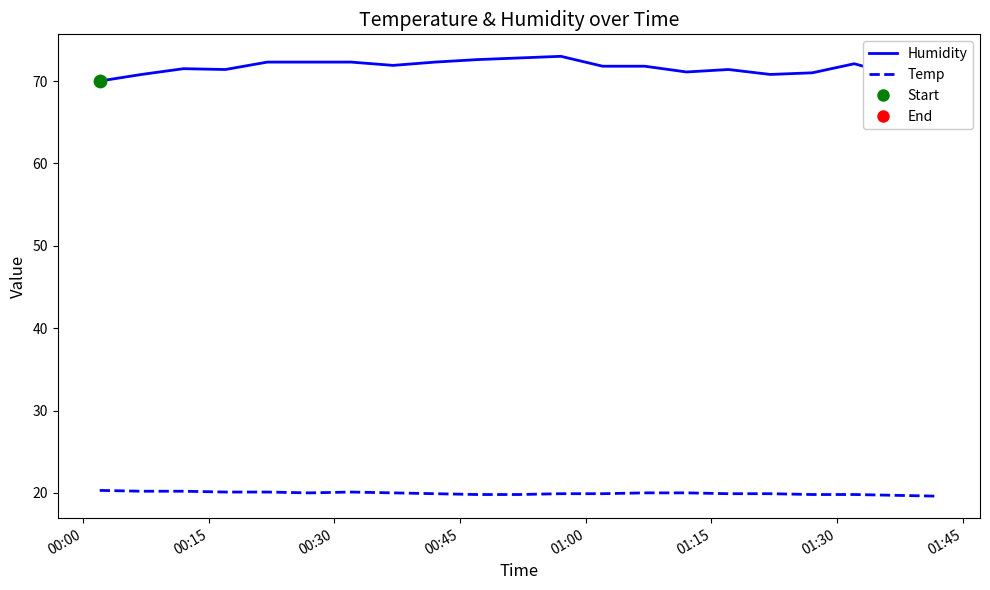

Which series has the largest total across all categories?

Humidity